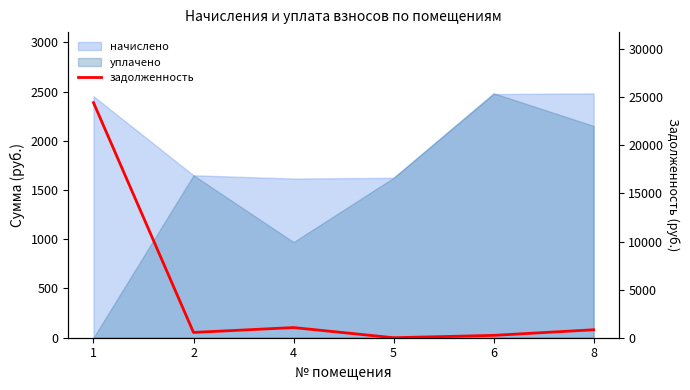

At which category does the data reach its first local valley?

2